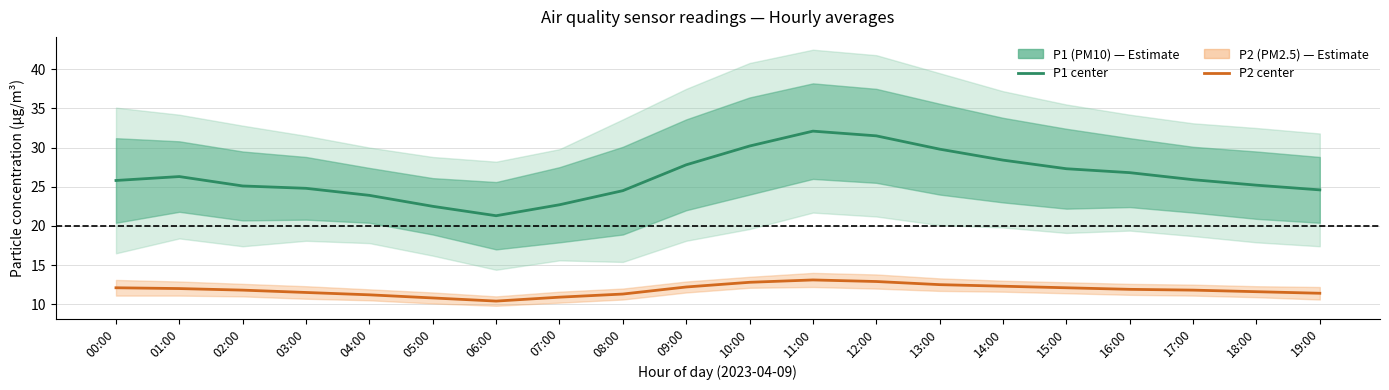

What is the sum of the P2 (PM2.5) values at 10:00 and 12:00?

25.7